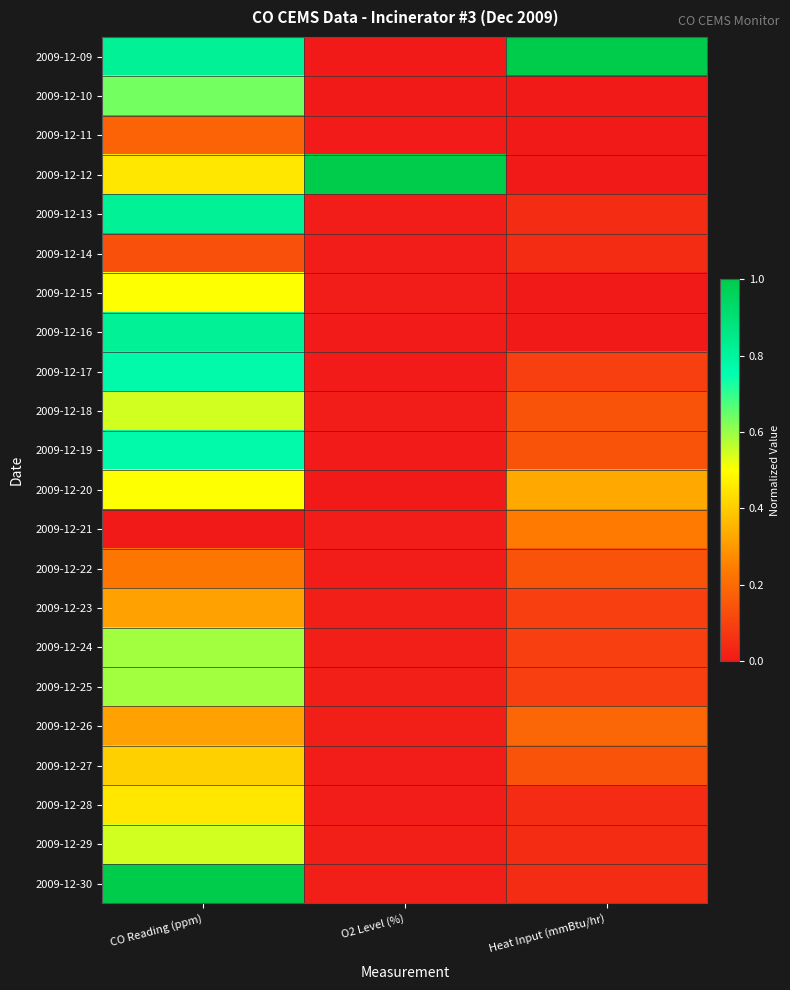

How many data points does each series have?

3